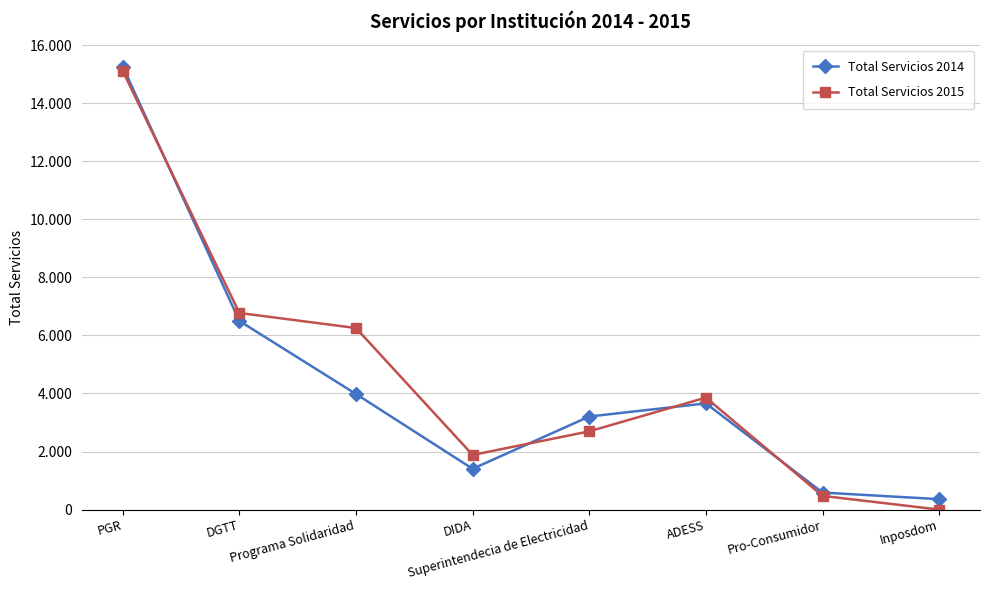

At how many categories does at least one series exceed 15088?

1